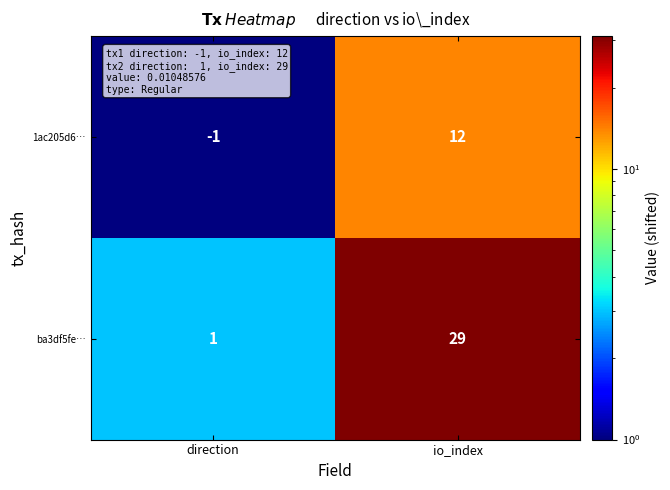

Which series changed the most between direction and io_index?

ba3df5fe…